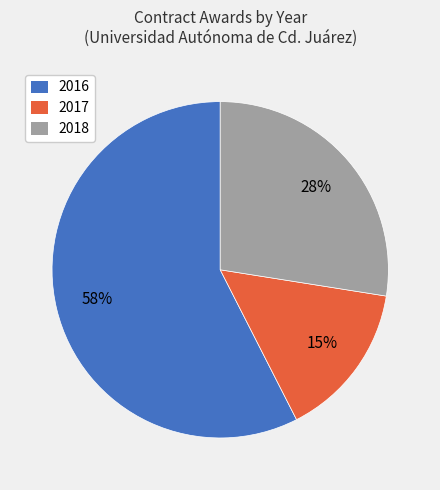

Does any single category account for the majority?

Yes